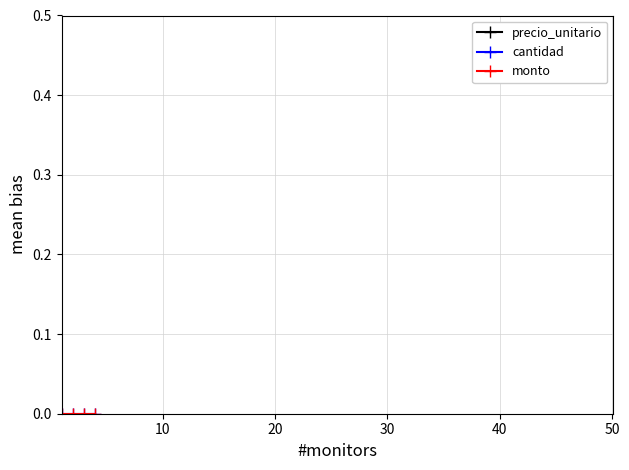

Which series has the largest range (max minus min)?

precio_unitario